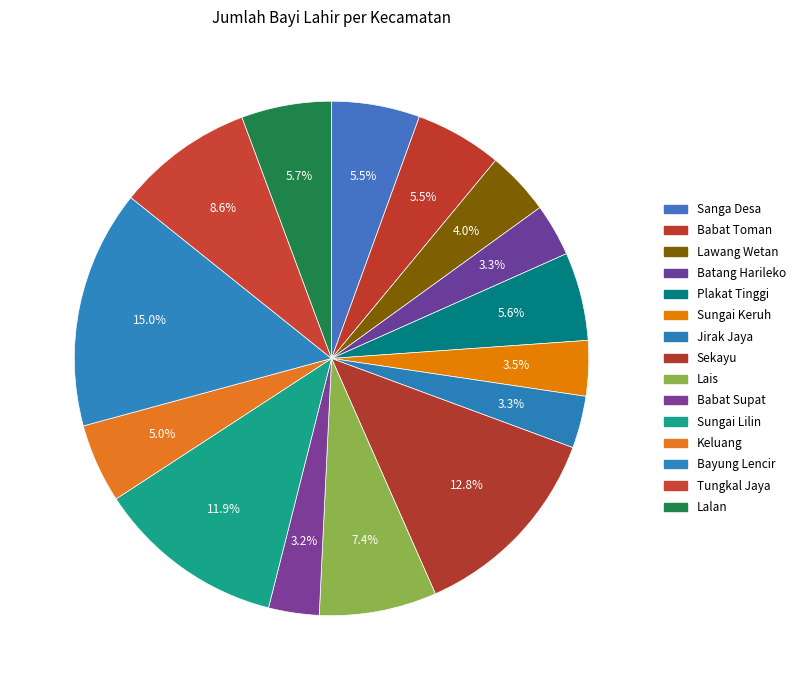

Which category has the biggest portion of the pie?

Bayung Lencir